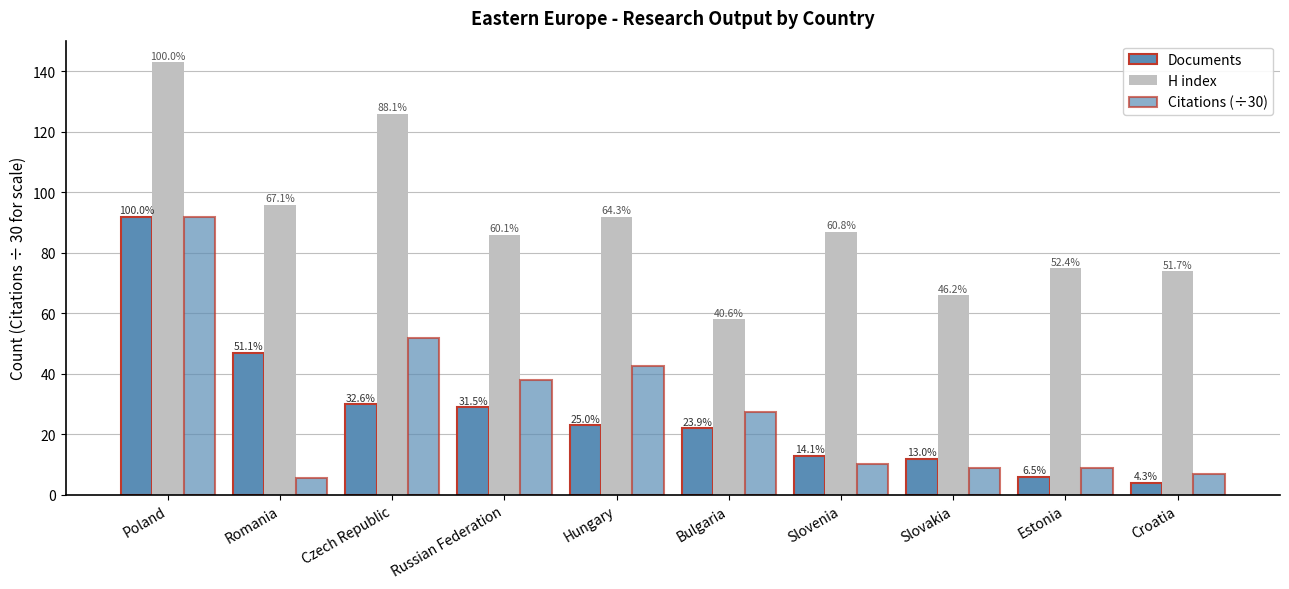

At Slovakia, list the series in order from largest to smallest.

H index, Documents, Citations (÷30)